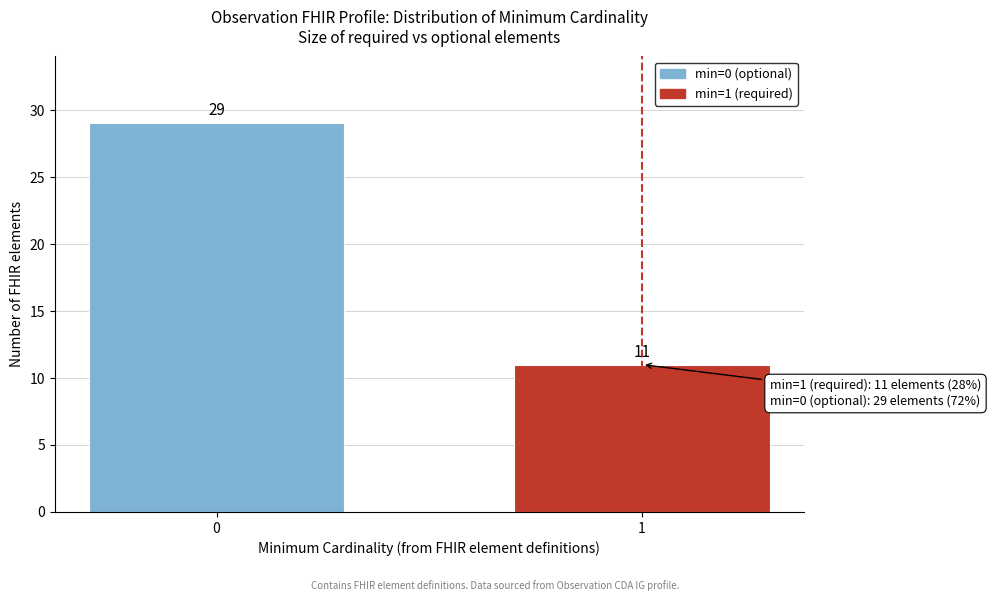

Reading left to right, transcribe all the data shown in this chart.

0=29	1=11